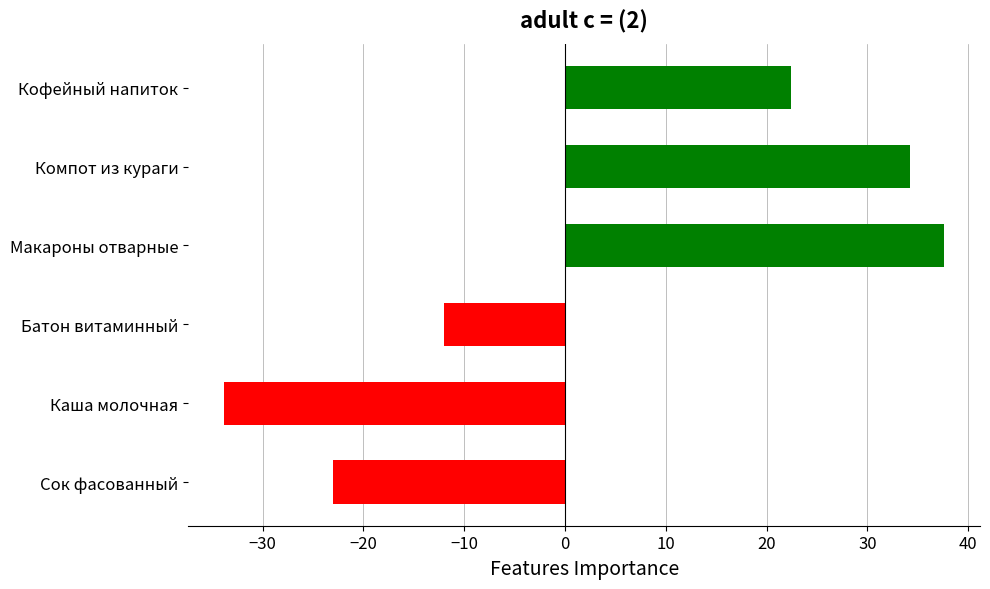

Rank the categories by value from lowest to highest.

Каша молочная, Сок фасованный, Батон витаминный, Кофейный напиток, Компот из кураги, Макароны отварные